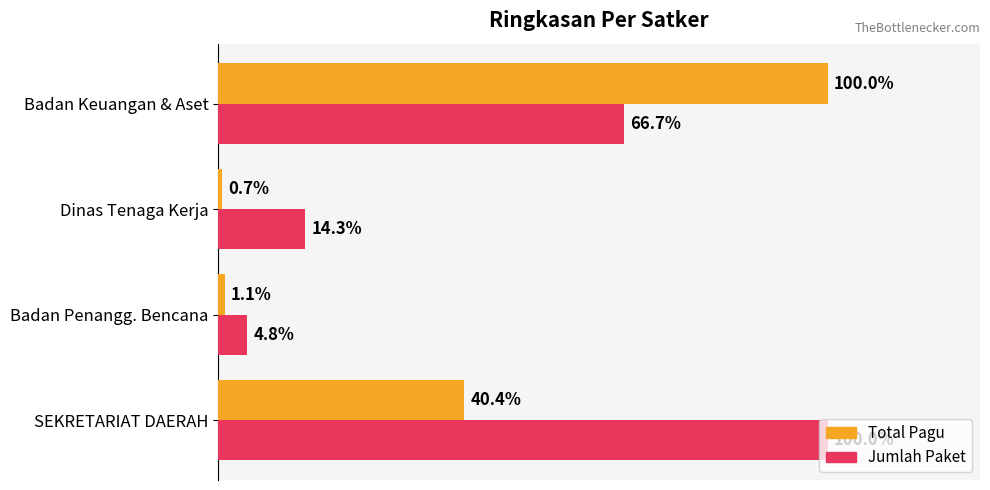

True or false: Jumlah Paket (normalized) has a value of 0.2 at Dinas Tenaga Kerja.

False